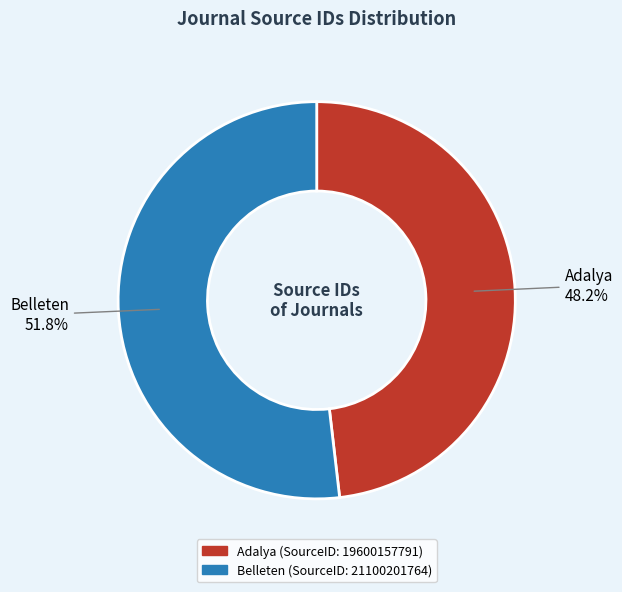

To the nearest percent, what percentage of the pie is Belleten?

52%